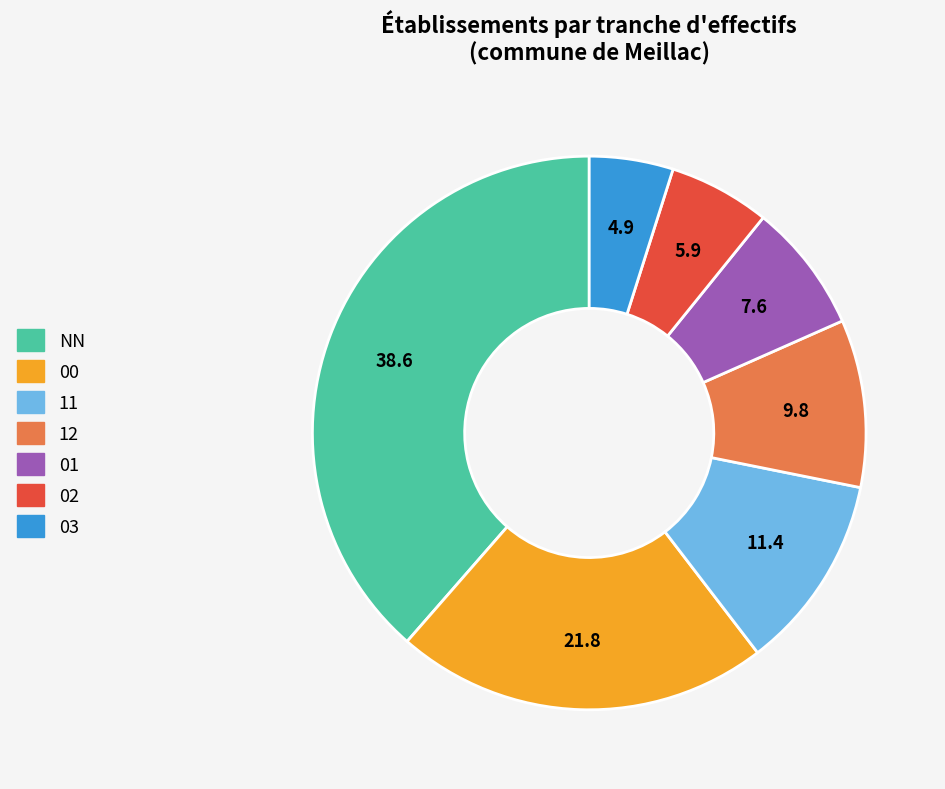

Between 12 and NN, which is larger?

NN